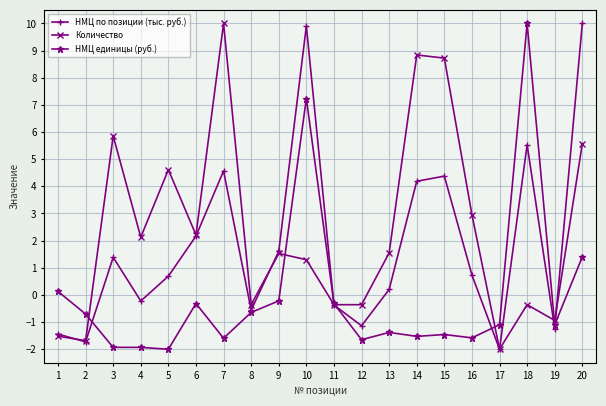

What is the difference between the maximum and minimum values in the НМЦ единицы (руб.) series?

12.0